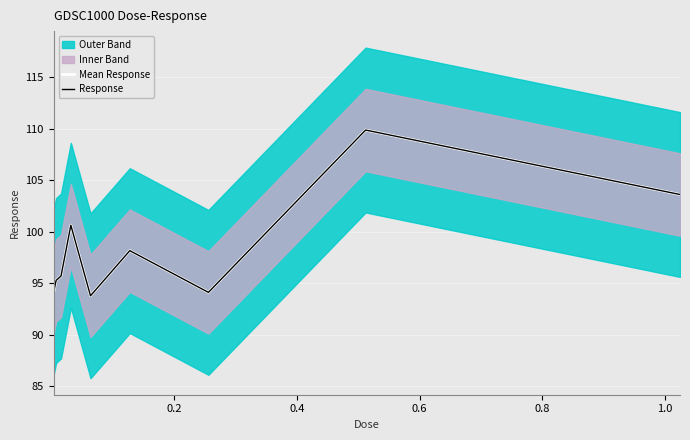

What is the difference between the second highest and minimum values in the Response series?

9.8